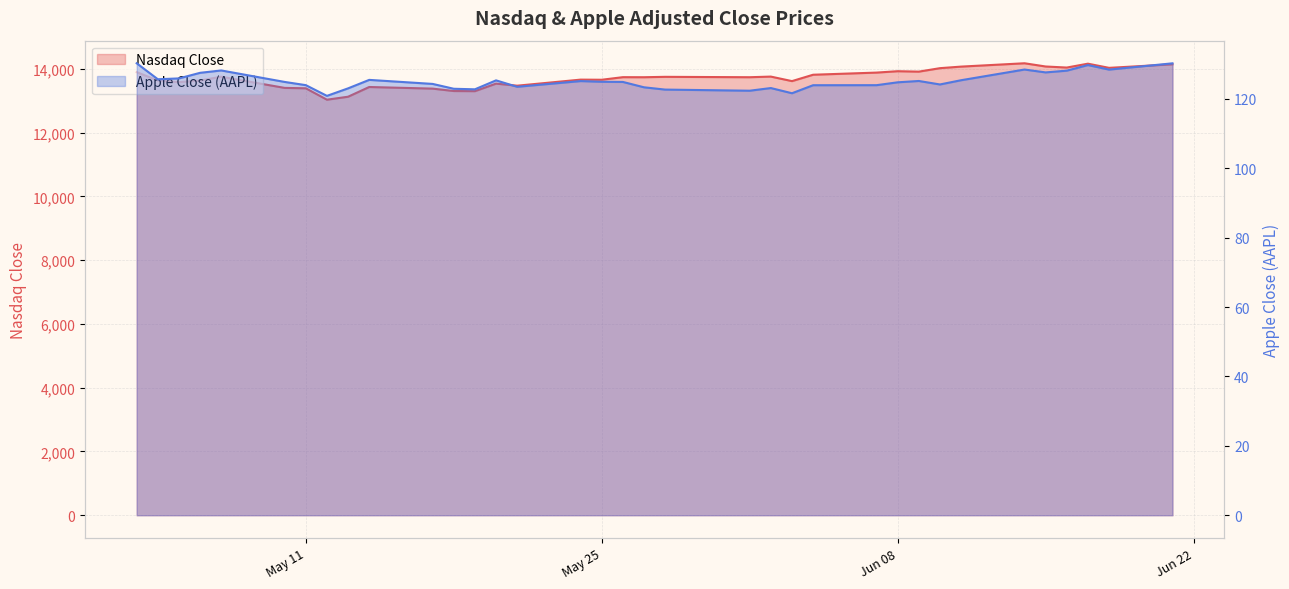

Reading left to right, what are all the values shown in this chart?

Nasdaq Close: 13895.1	13633.5	13582.4	13632.8	13752.2	13401.9	13389.4	13031.7	13125.0	13430.0	13379.0	13303.6	13299.7	13535.7	13471.0	13661.2	13657.2	13738.0	13736.3	13748.7	13736.5	13756.3	13614.5	13814.5	13881.7	13924.9	13911.8	14020.3	14069.4	14174.1	14072.9	14039.7	14161.3	14030.4	14141.5
Apple Close: 130.3	125.7	125.9	127.5	128.2	124.9	124.0	120.9	123.0	125.5	124.3	122.9	122.8	125.3	123.5	125.1	124.9	124.9	123.3	122.7	122.4	123.1	121.6	123.9	124.0	124.8	125.2	124.2	125.4	128.5	127.6	128.1	129.8	128.4	130.3